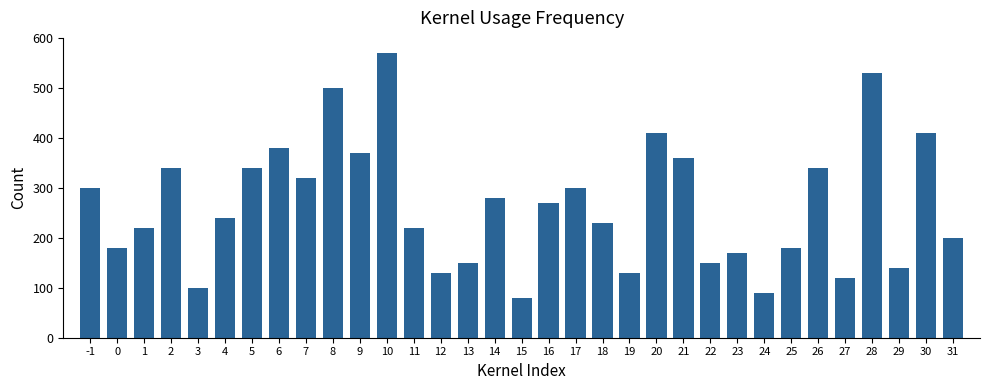

What is the smallest value displayed?

80